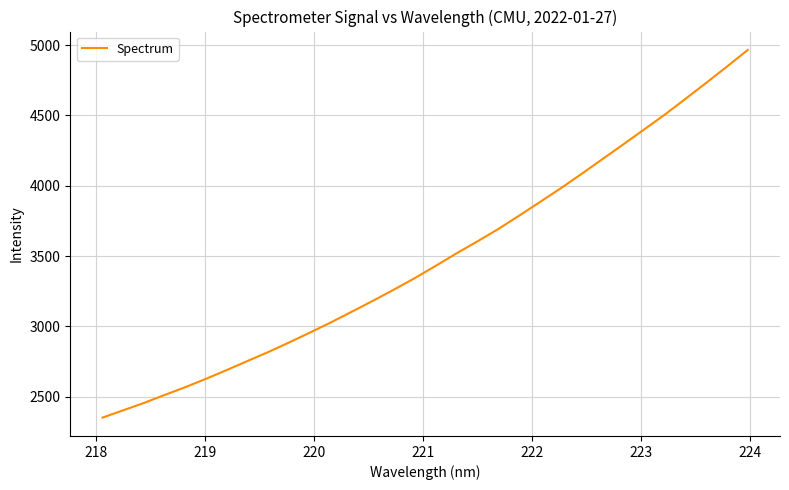

Reading left to right, extract all data points from this chart.

2350.8	2403.0	2455.6	2512.8	2568.7	2628.7	2691.5	2755.9	2820.2	2888.2	2958.5	3030.6	3106.3	3183.0	3261.8	3343.4	3430.3	3519.2	3604.1	3691.8	3786.5	3883.6	3981.3	4083.2	4188.0	4292.5	4398.4	4504.8	4617.6	4731.6	4847.3	4965.9